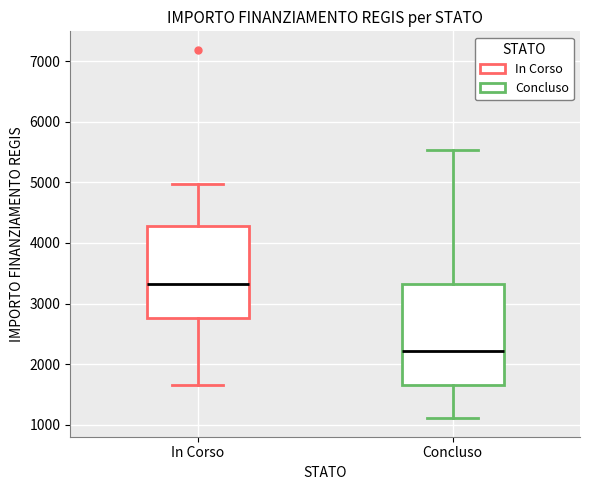

Reading left to right, read every box against the y-axis: the position of its median line, the range the box covers, and the ends of its whiskers. The values are not printed on the chart, so give them approximately, as read against the axis.

In Corso: median 3300, box 2800 to 4300, whiskers 1700 to 5000
Concluso: median 2200, box 1700 to 3300, whiskers 1100 to 5500